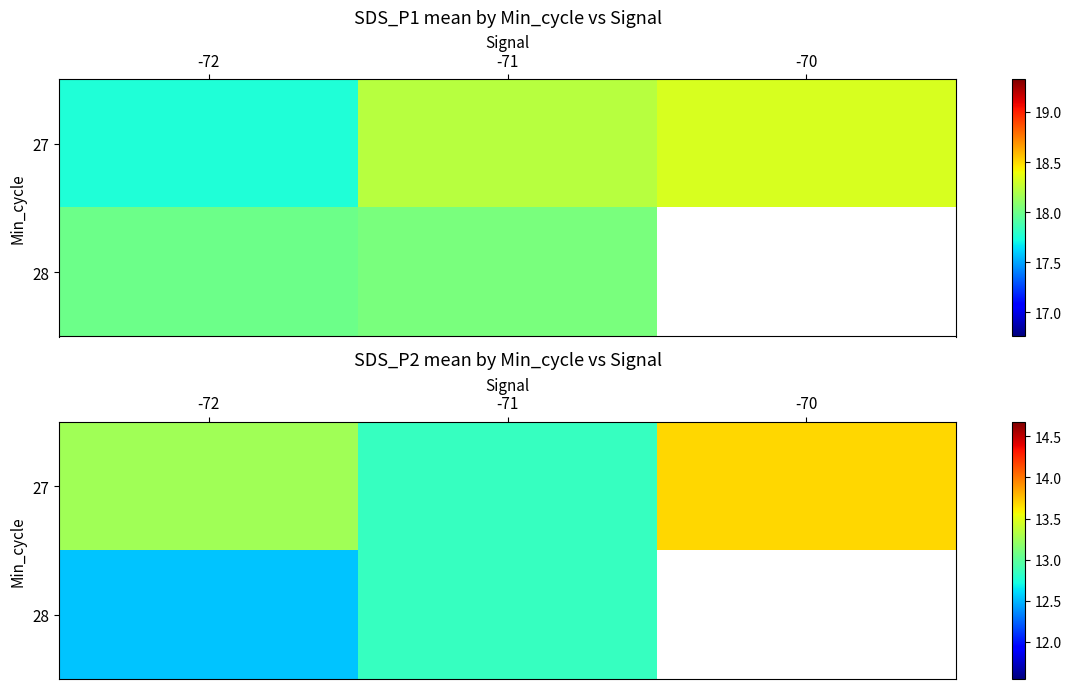

What is the total value across all series at -71?

25.7